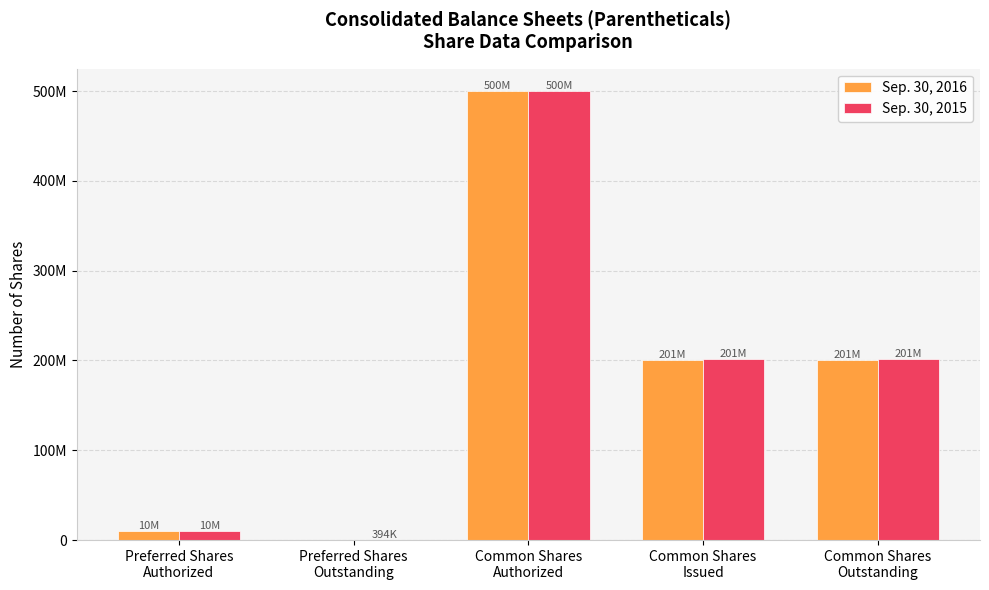

What is the average value of the Sep. 30, 2015 series?

182632380